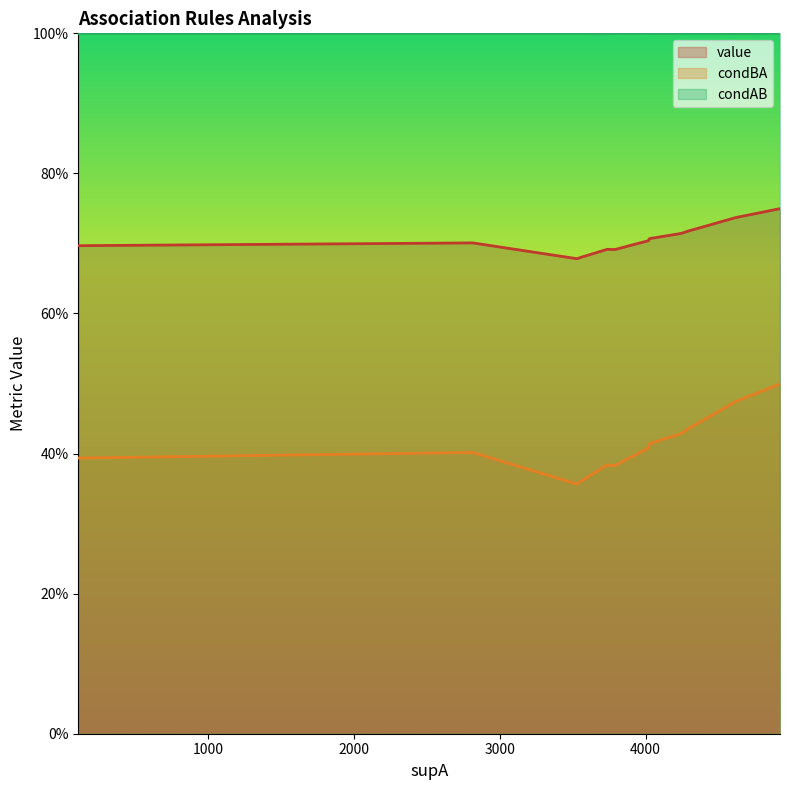

What value does the condAB series have at 3?

1.0